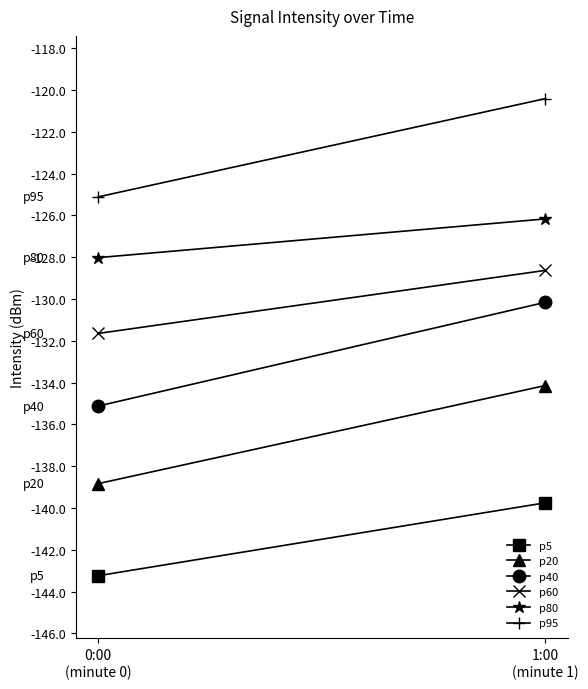

At which category does the chart reach its minimum across all series?

0:00
(minute 0)